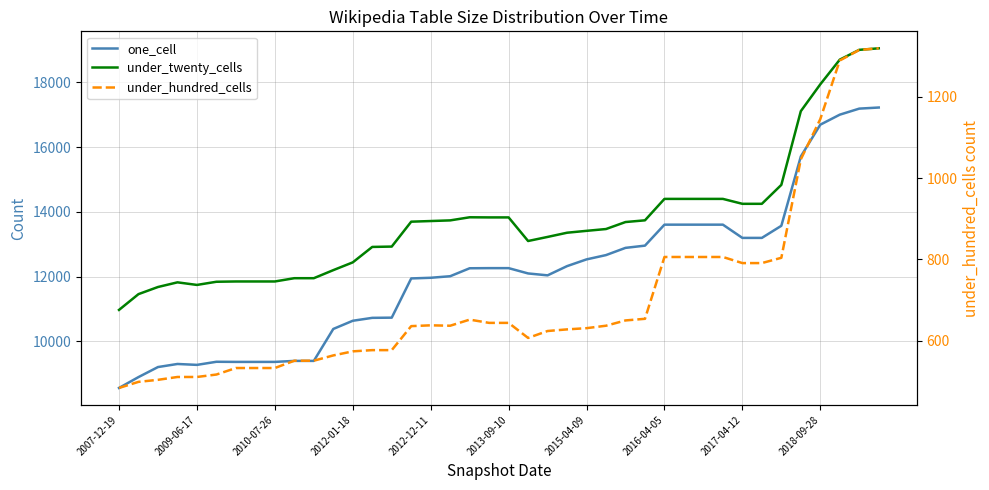

Which series has the largest range (max minus min)?

one_cell